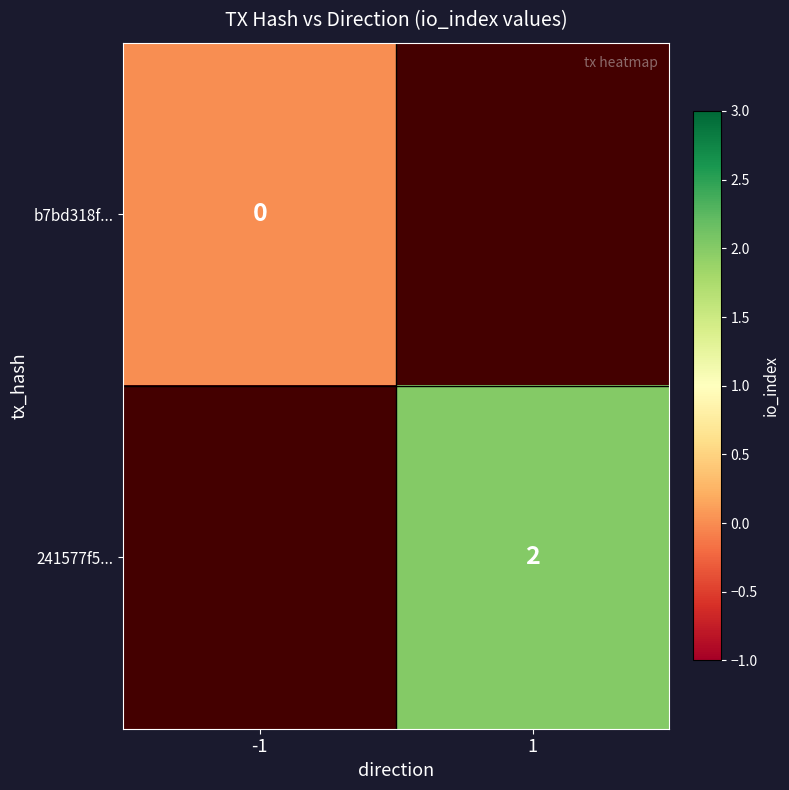

Is it true that 241577f5... equals 3 at 1?

False